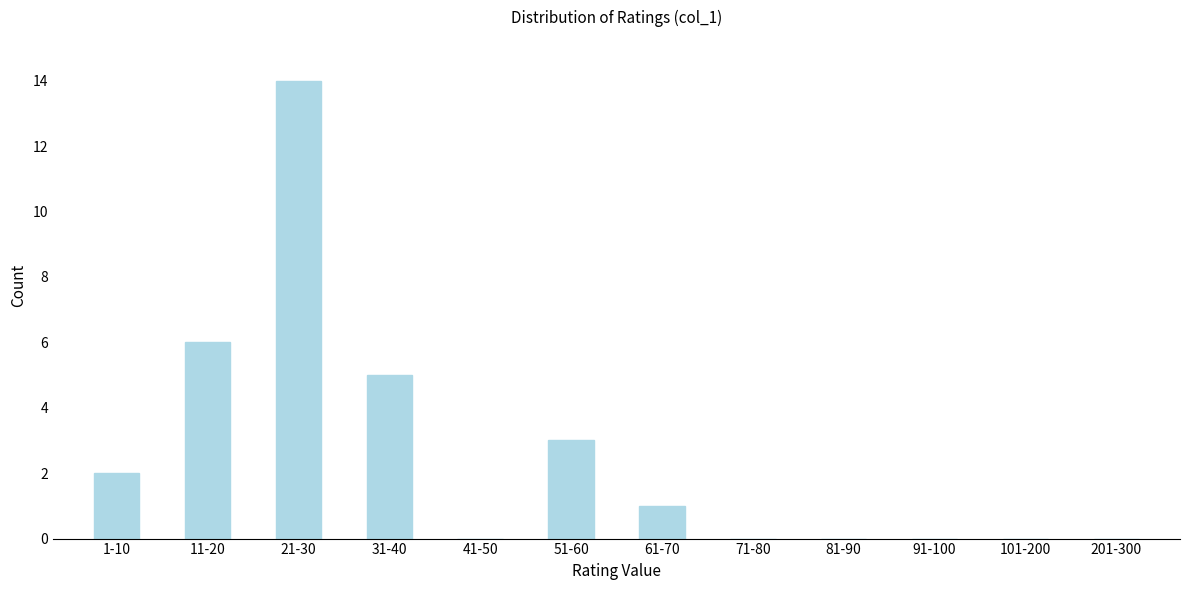

Reading left to right, extract all data points from this chart.

1-10=2	11-20=6	21-30=14	31-40=5	41-50=0	51-60=3	61-70=1	71-80=0	81-90=0	91-100=0	101-200=0	201-300=0